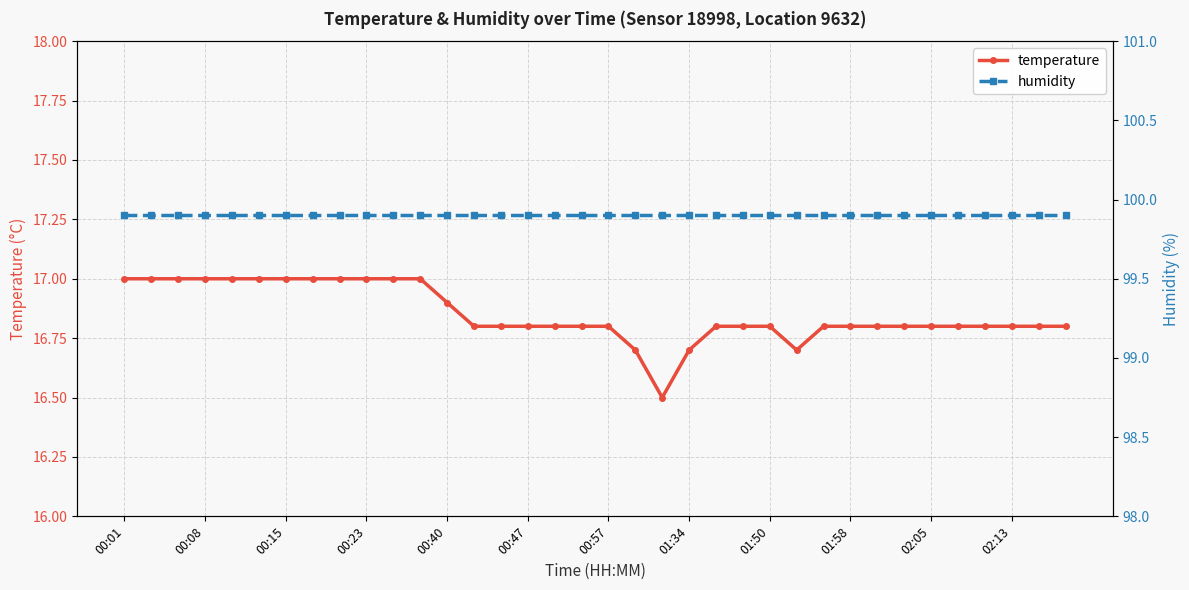

In temperature, how many points are lower than both neighbors (excluding endpoints)?

2